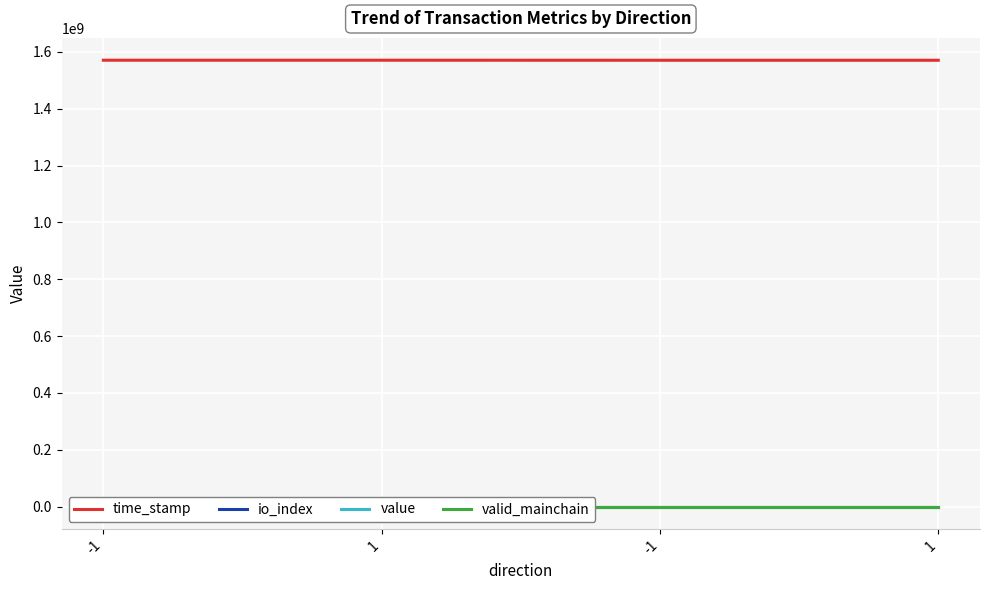

Reading right to left, transcribe all the data shown in this chart.

time_stamp: 1=1570857996.0	-1=1570858056.0	1=1571008212.0	-1=1571009601.0
io_index: 1=0.0	-1=0.0	1=2.0	-1=1.0
value: 1=77.9	-1=77.9	1=78.3	-1=78.3
valid_mainchain: 1=1.0	-1=1.0	1=1.0	-1=1.0